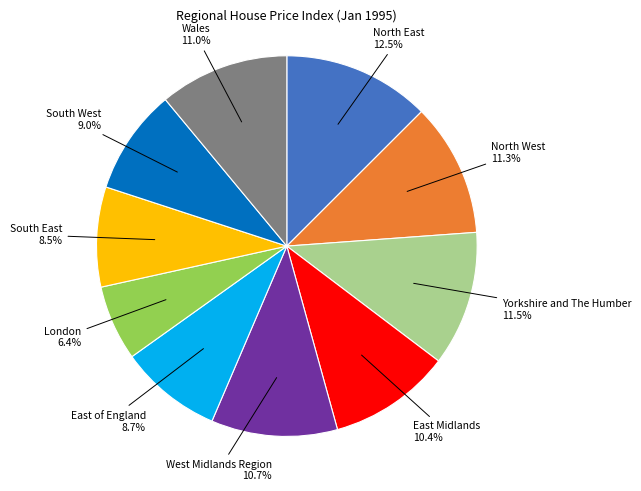

Which category has the biggest portion of the pie?

North East